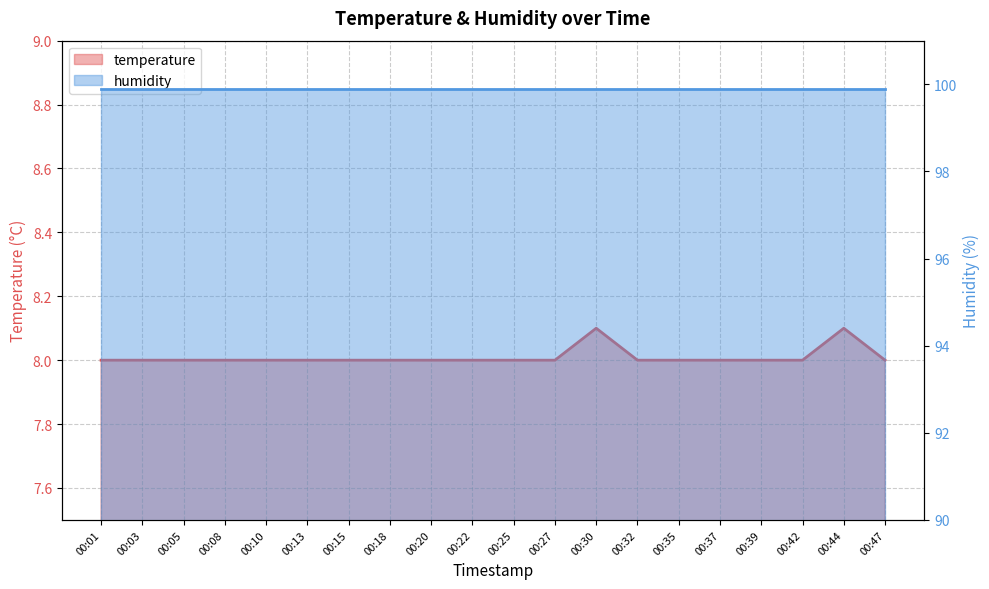

Reading right to left, transcribe all the data shown in this chart.

8.0	8.1	8.0	8.0	8.0	8.0	8.0	8.1	8.0	8.0	8.0	8.0	8.0	8.0	8.0	8.0	8.0	8.0	8.0	8.0